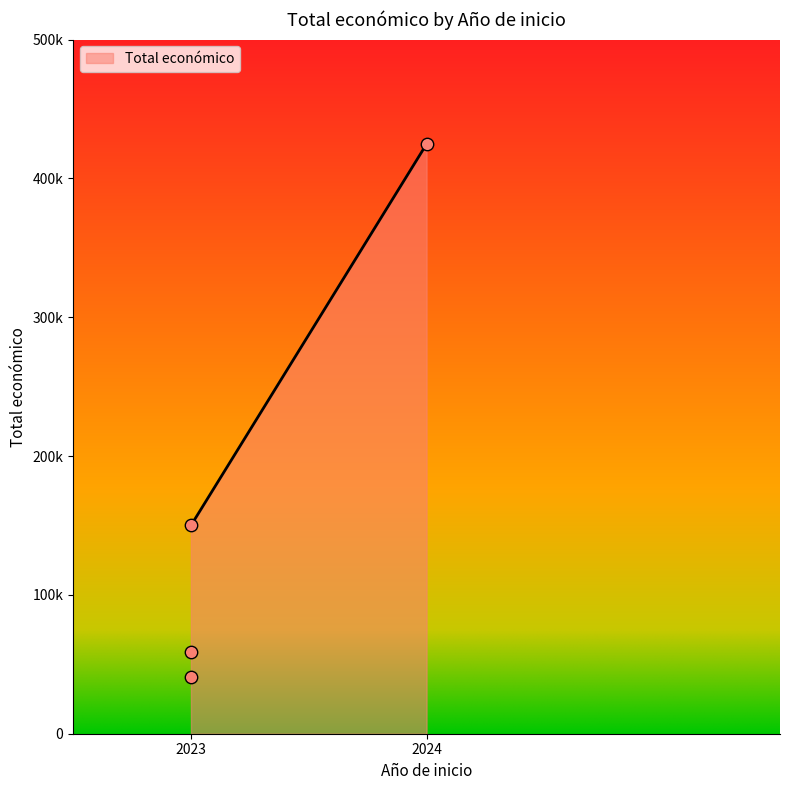

What is the ratio of the value at 2023 to the value at 2023?

2.5